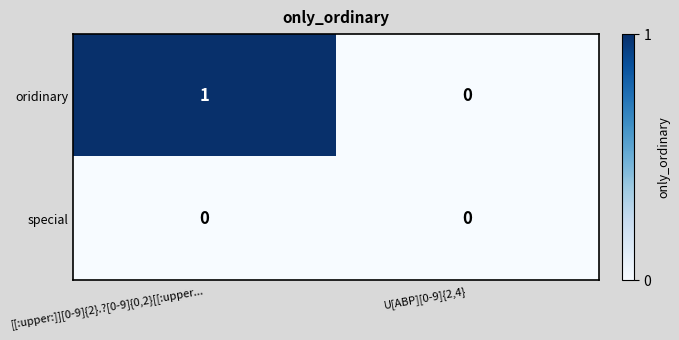

True or false: special has a value of 0 at [[:upper:]][0-9]{2}.?[0-9]{0,2}[[:upper....

True